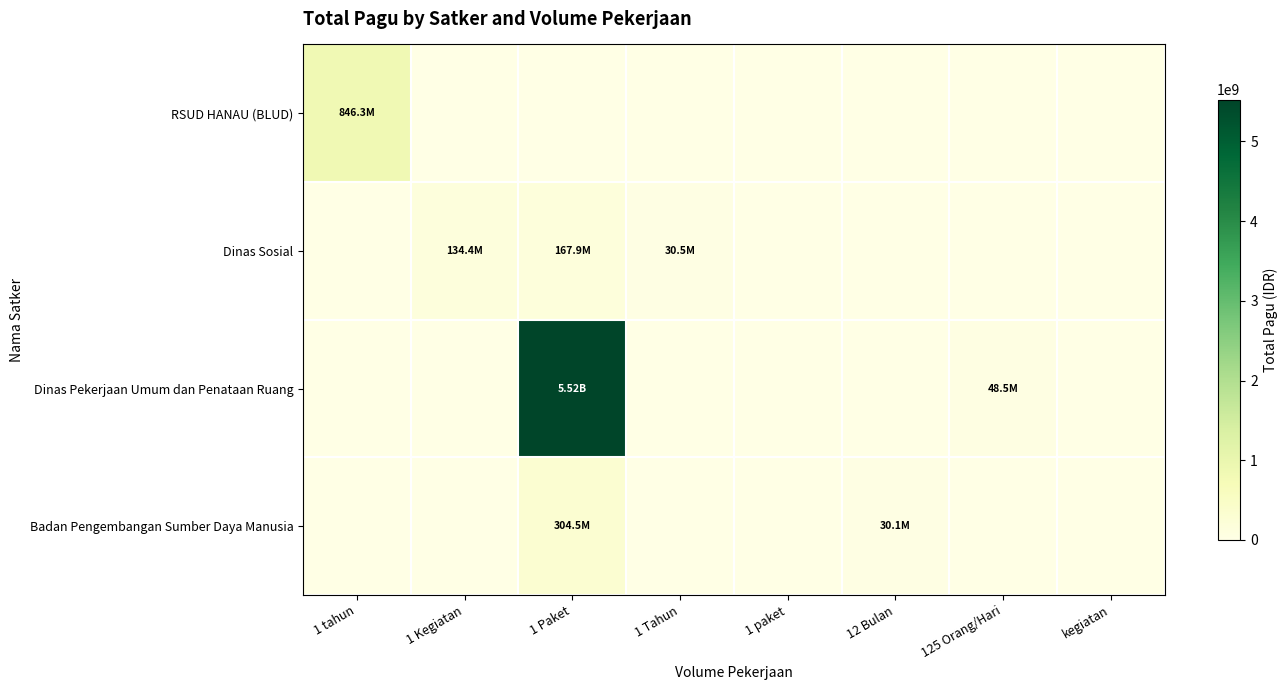

How many values in the Dinas Sosial series exceed 0?

3